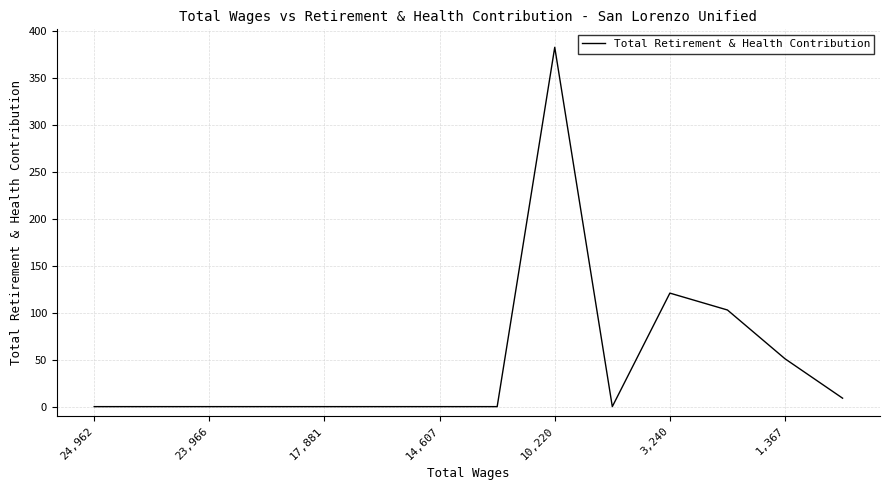

Count the number of categories in the chart.

14